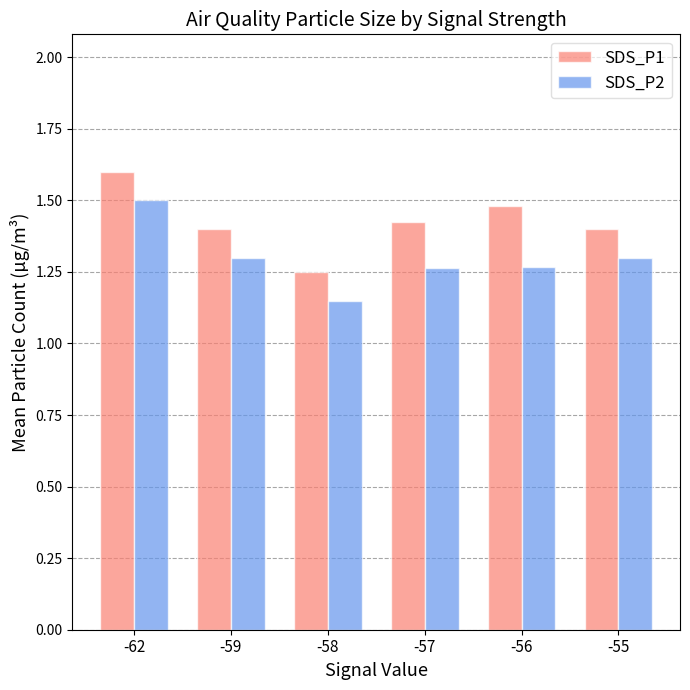

At which label does SDS_P1 reach its peak?

-62